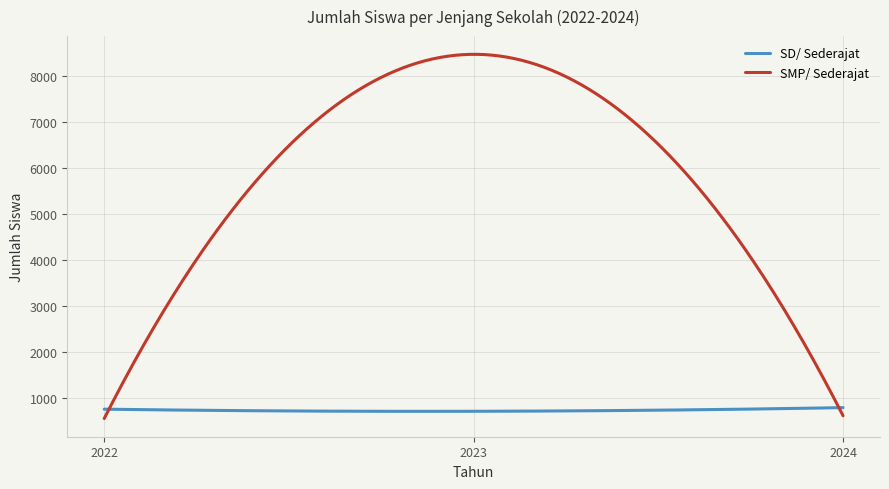

Which series has the largest range (max minus min)?

SMP/ Sederajat